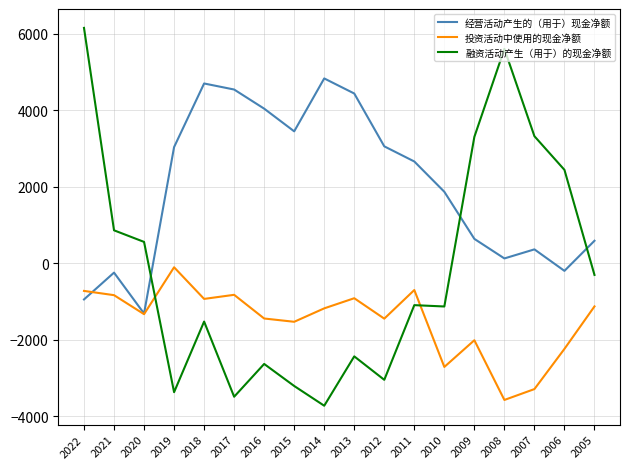

True or false: 经营活动产生的（用于）现金净额 has a value of 5303 at 2019.

False